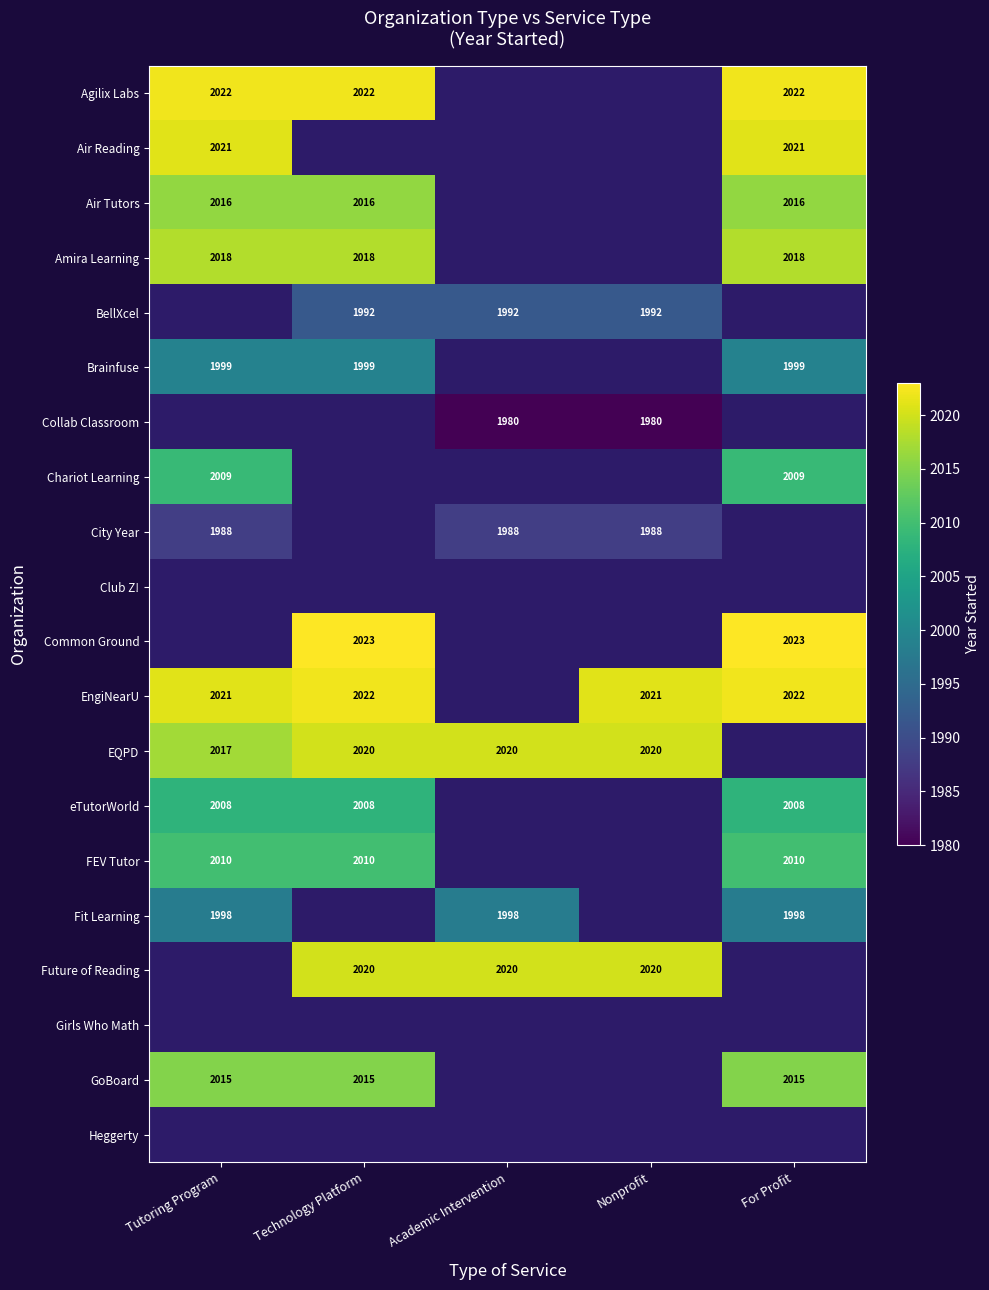

Which category has the highest value across all series?

Technology Platform